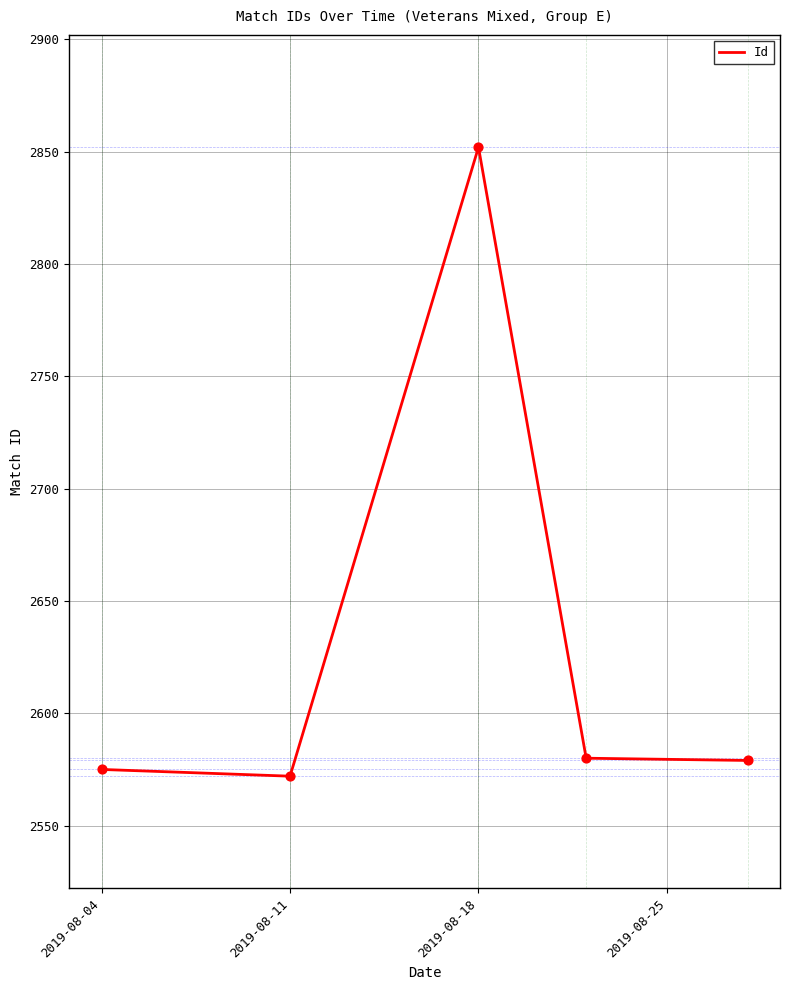

True or false: the data has more than 0 interior local peaks.

True